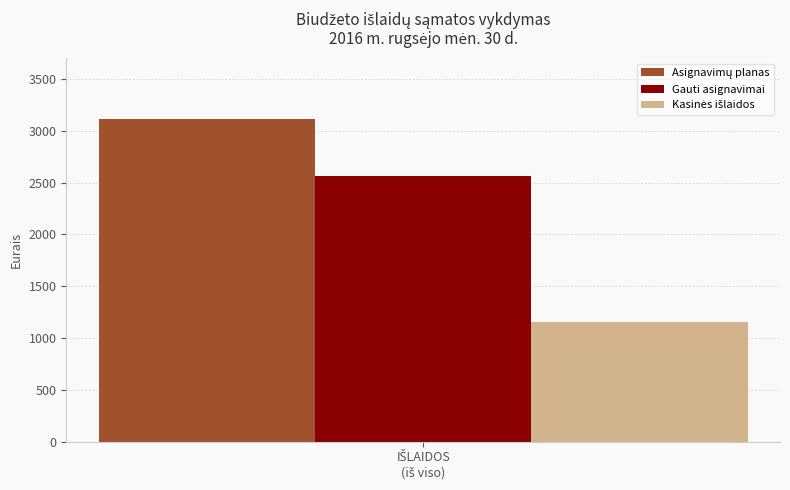

Are the bars grouped side by side (vs. stacked)?

Yes